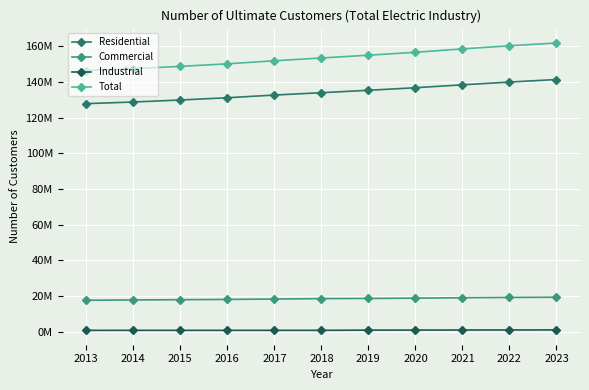

At which category is the sum across all series the highest?

2023